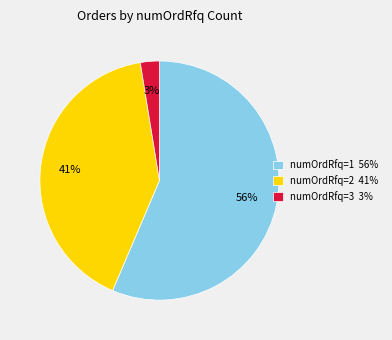

To the nearest percent, what is the average slice percentage?

33%